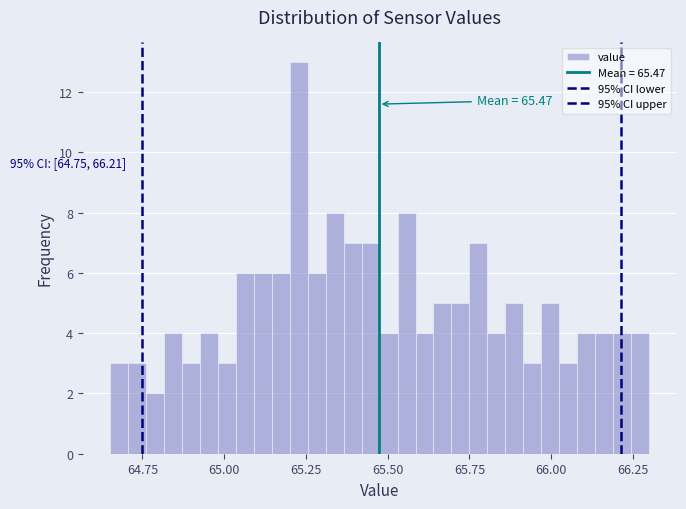

Around what value on the x-axis is the tallest bar? Give the approximate position of its centre, as read against the axis.

65.25